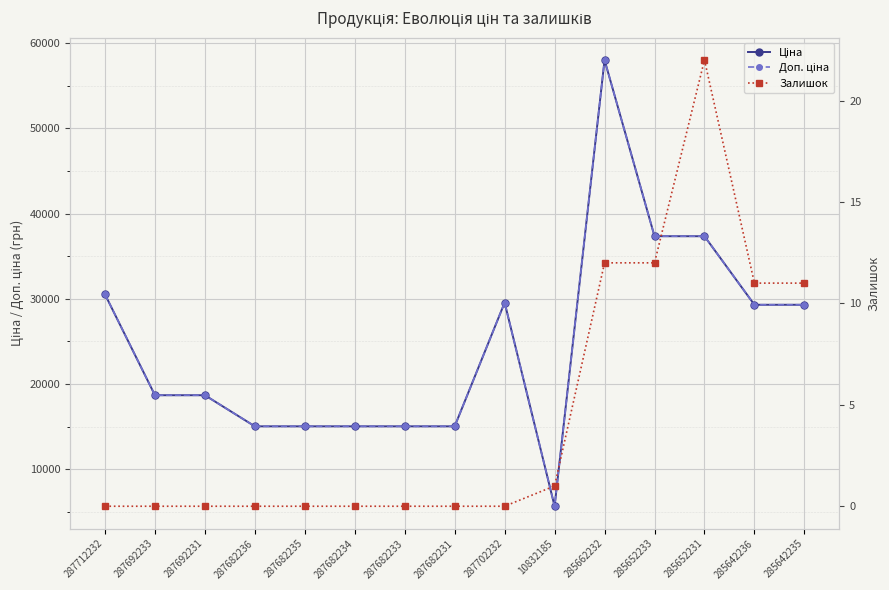

What is the label of the 11th point from the left?

285662232